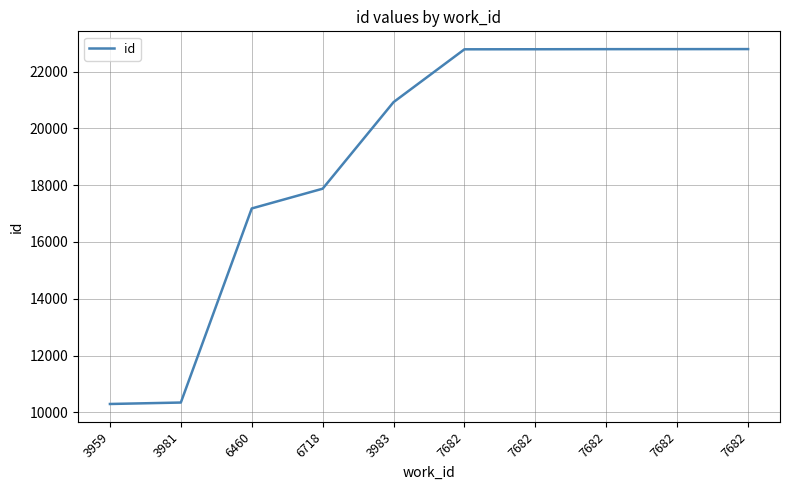

True or false: the data shows 17878 at 6718.

True